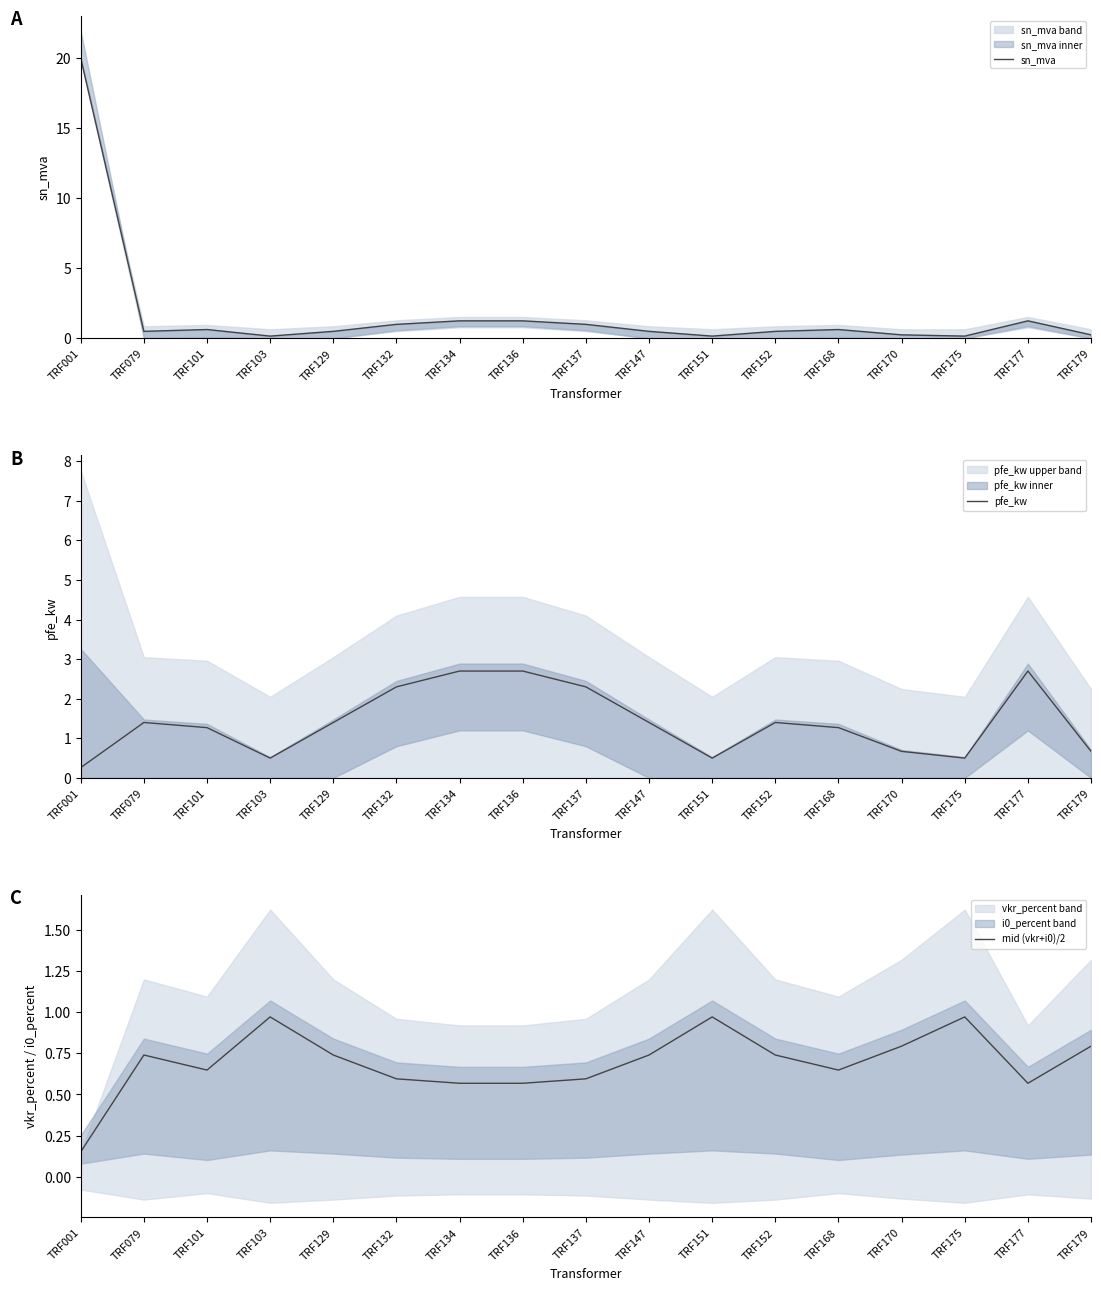

What are all the series names shown in the legend?

sn_mva, pfe_kw, mid (vkr+i0)/2